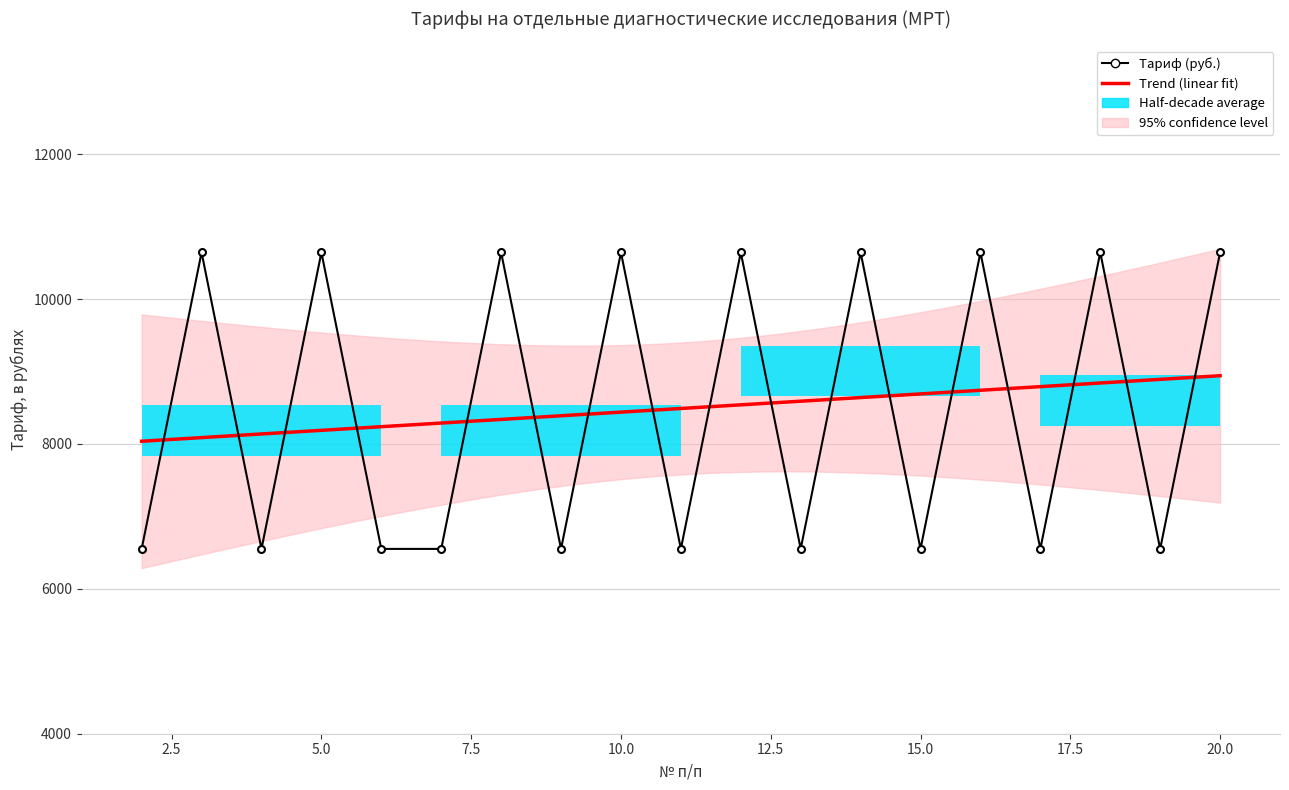

What is the value of the 4th point from the left?

10643.5